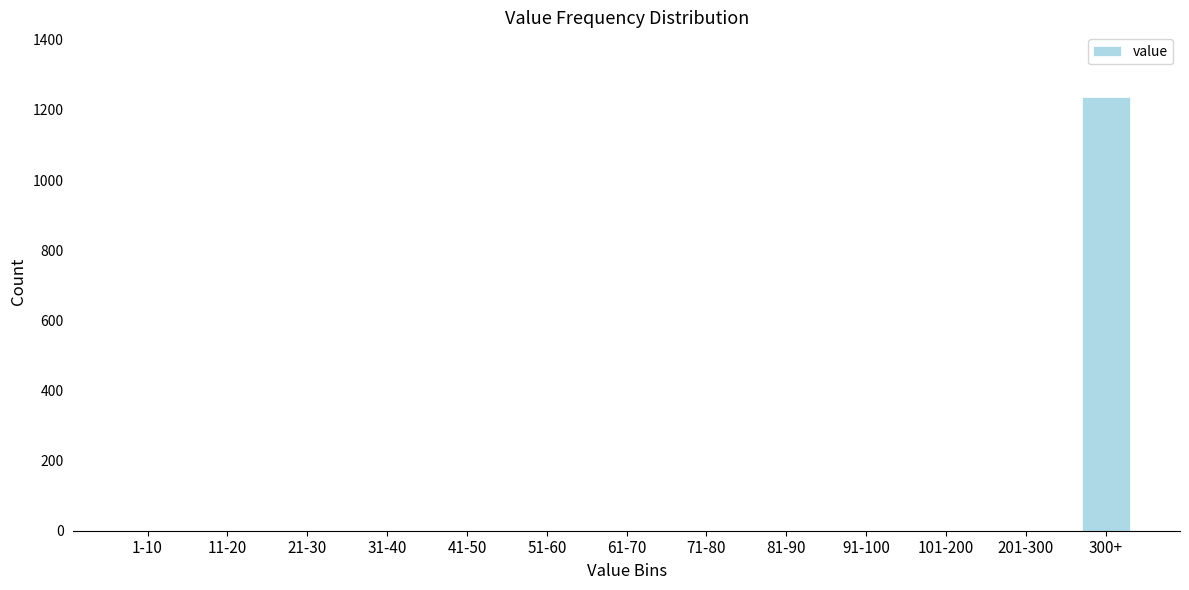

Reading left to right, extract all data points from this chart.

1-10=0	11-20=0	21-30=0	31-40=0	41-50=0	51-60=0	61-70=0	71-80=0	81-90=0	91-100=0	101-200=0	201-300=0	300+=1236